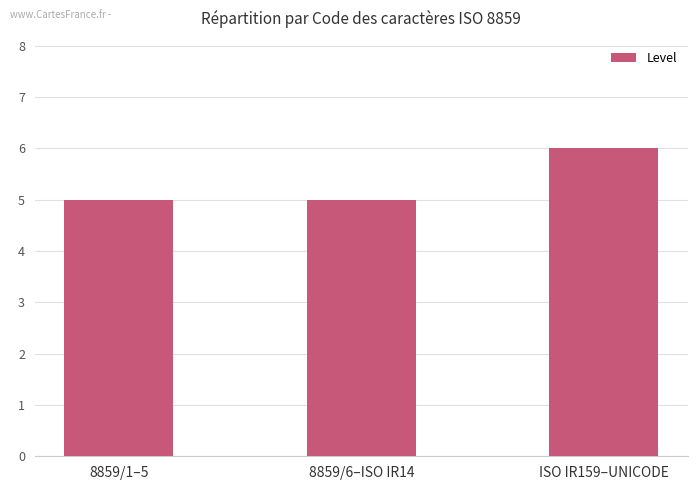

The value at 8859/6–ISO IR14 is 5. True or false?

True